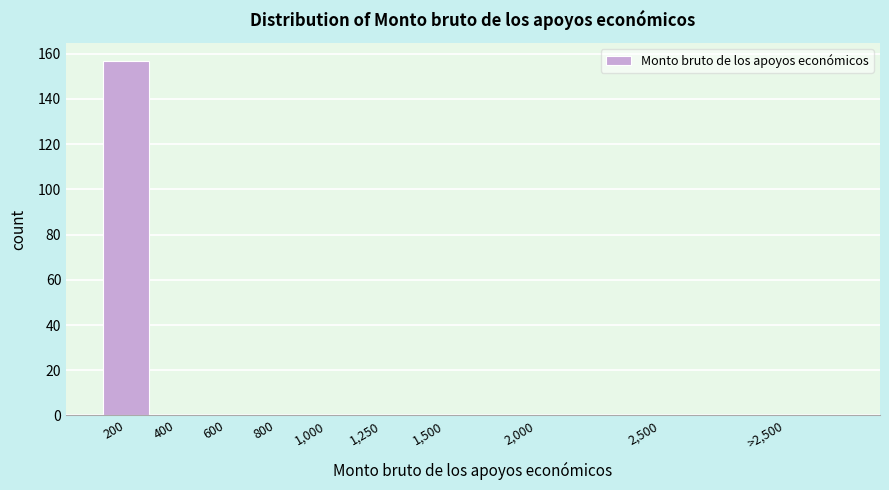

Reading left to right, list all the values displayed in this chart.

200=157	400=0	600=0	800=0	1,000=0	1,250=0	1,500=0	2,000=0	2,500=0	>2,500=0